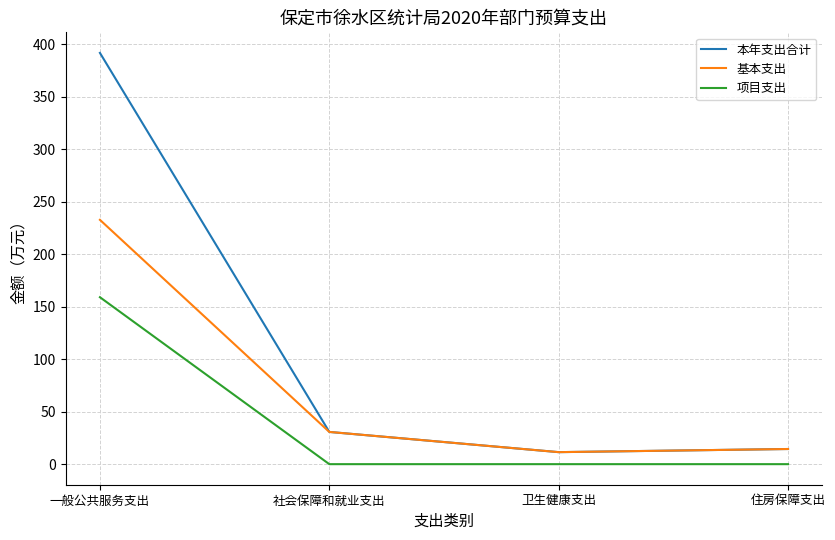

Does the chart display data point markers on the line(s)?

No